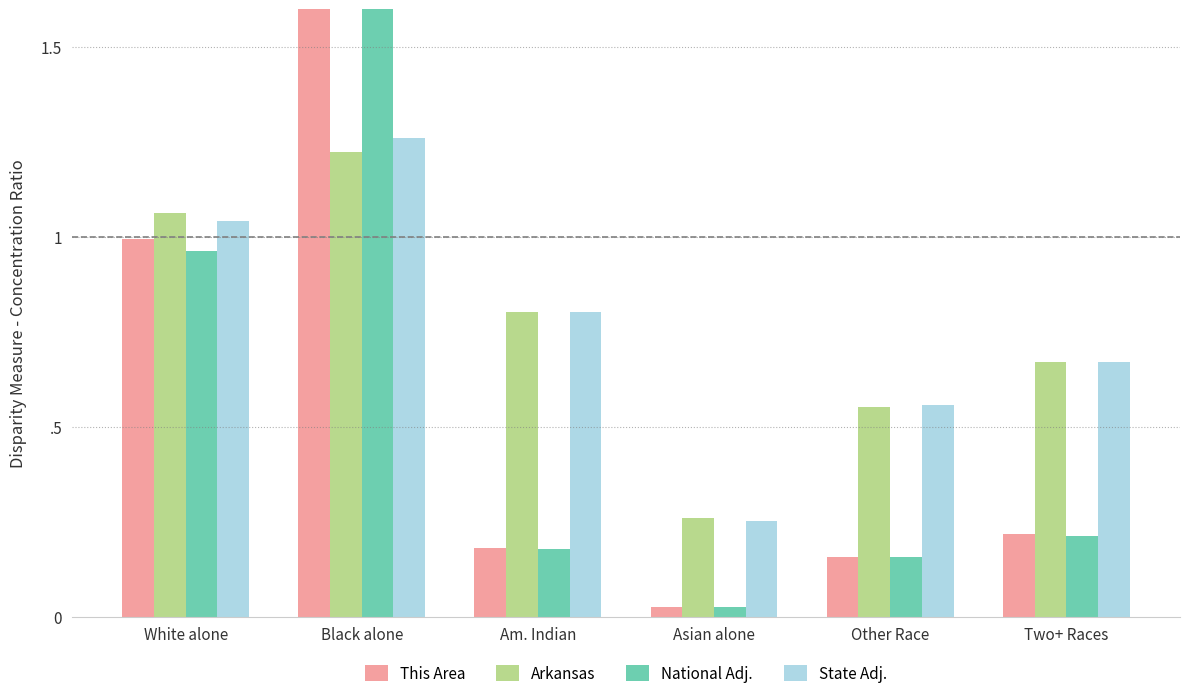

Rank the series at Asian alone from highest to lowest value.

Arkansas, State Adj., National Adj., This Area